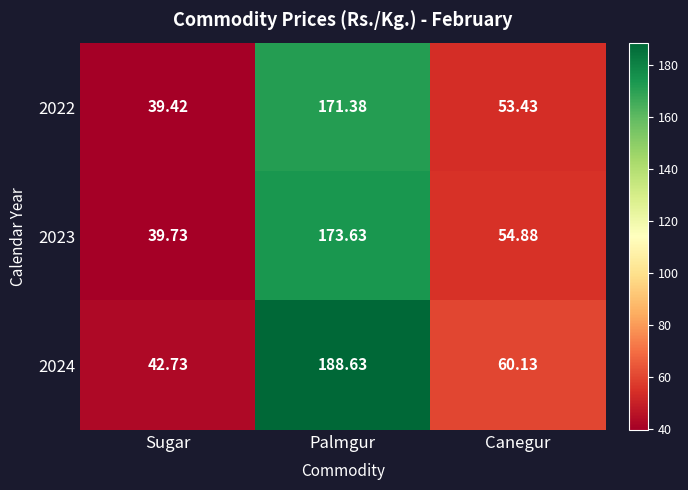

At which label does 2023 reach its minimum?

Sugar